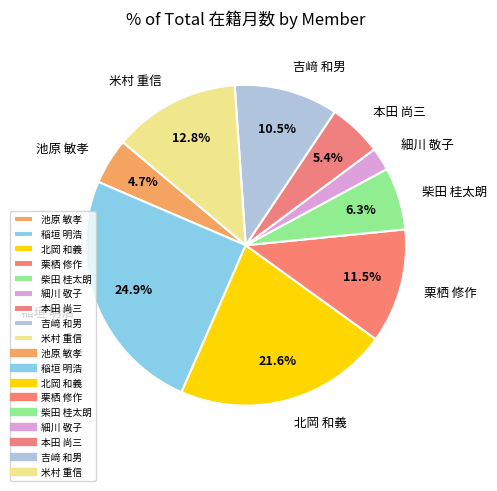

How many segments does this pie chart have?

9